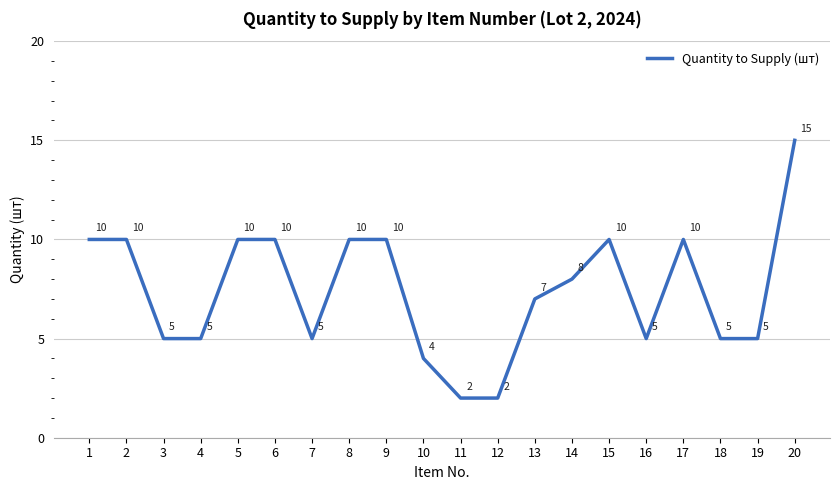

Where is the data nearest to the value 8?

14